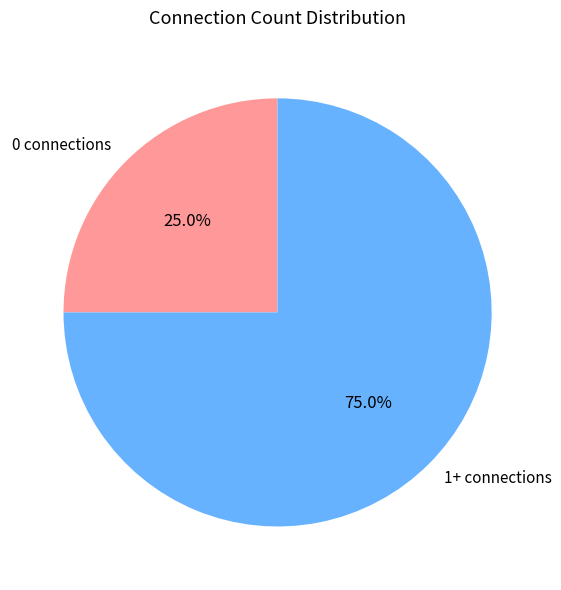

What is the total percentage of 1+ connections and 0 connections?

100.0%